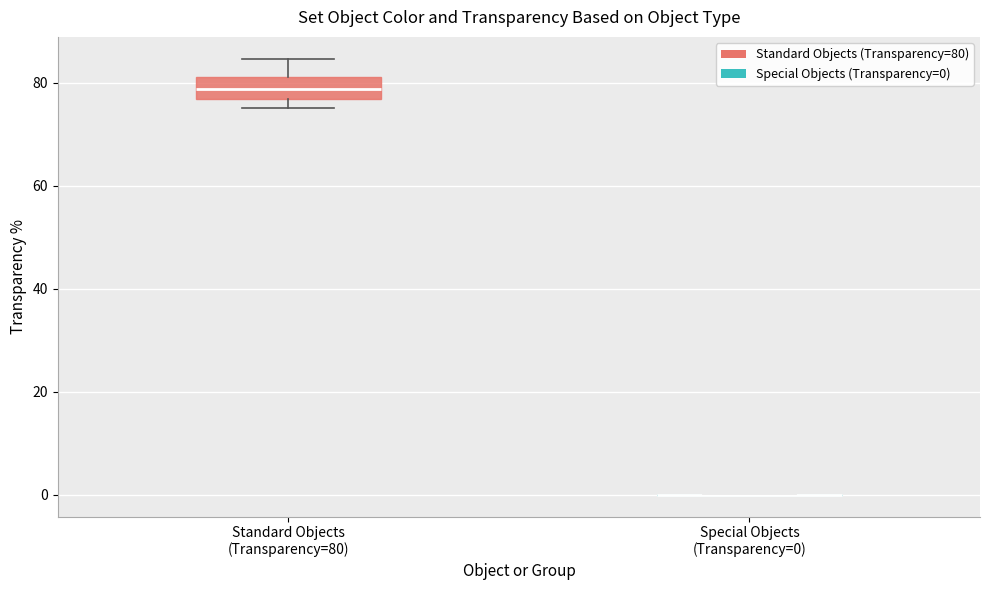

Comparing the boxes themselves (not the whiskers), which one is the tallest?

Standard Objects (Transparency=80)